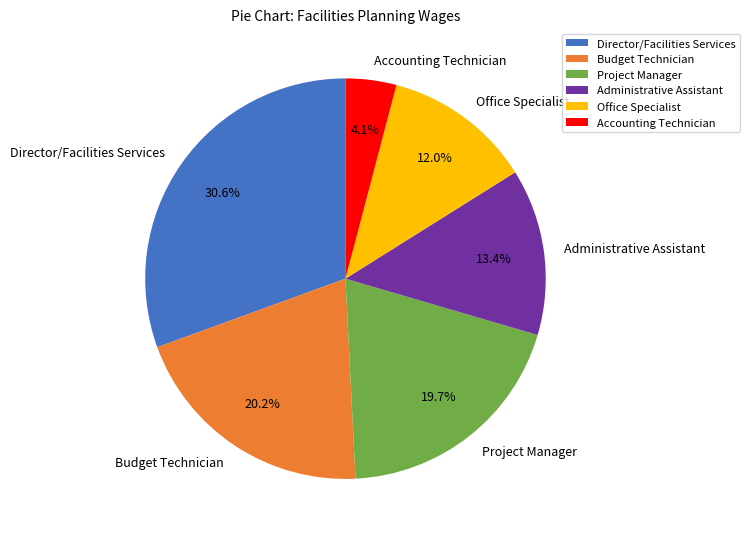

Does Project Manager account for over 50% of the chart?

No